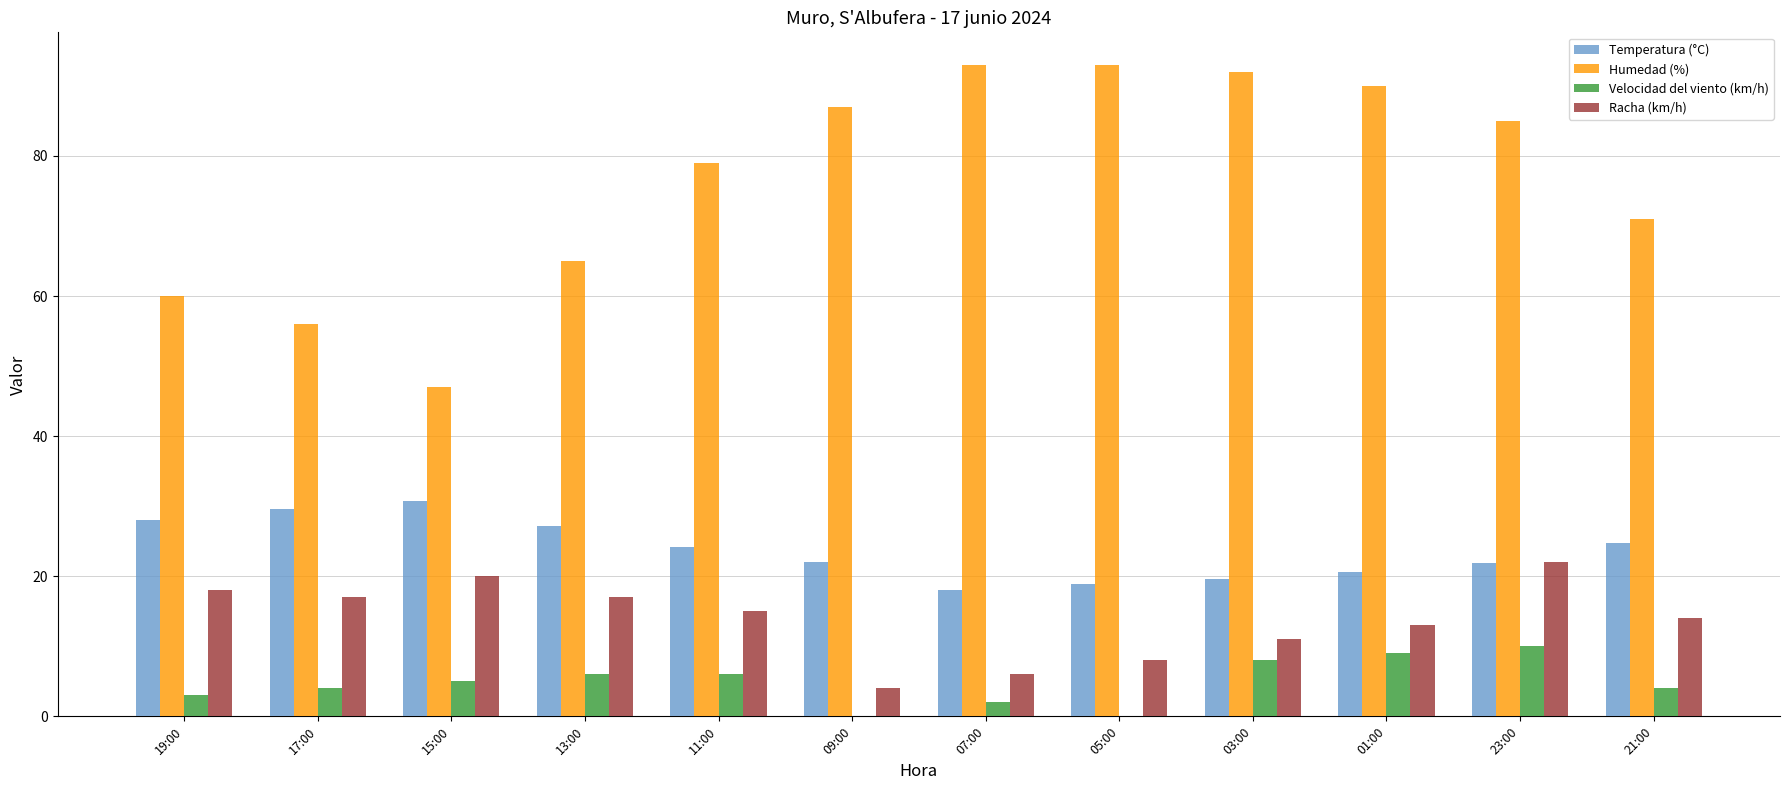

What is the sum of all Temperatura (°C) values?

285.7